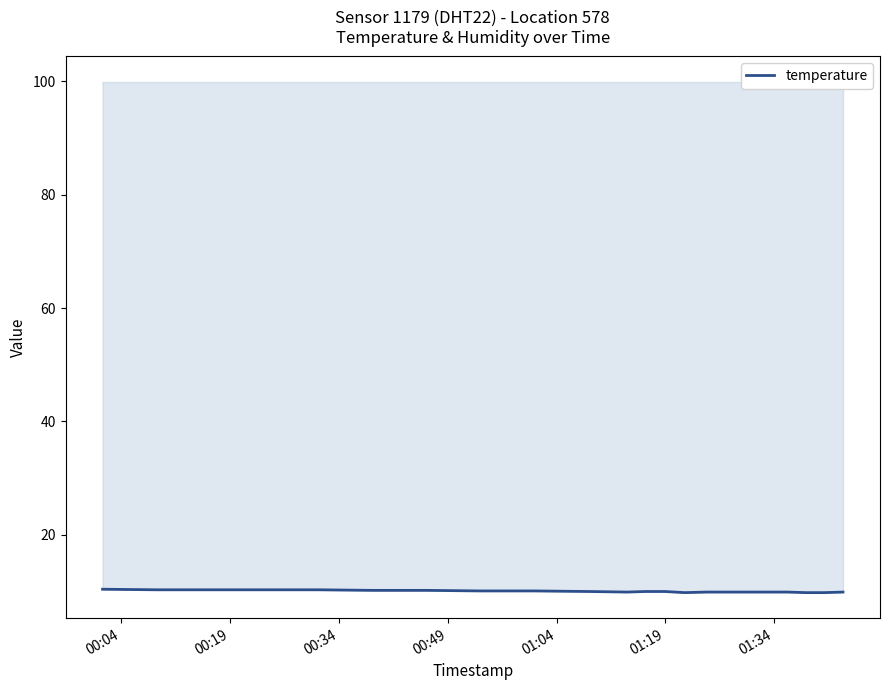

How many data points are less than 10?

8